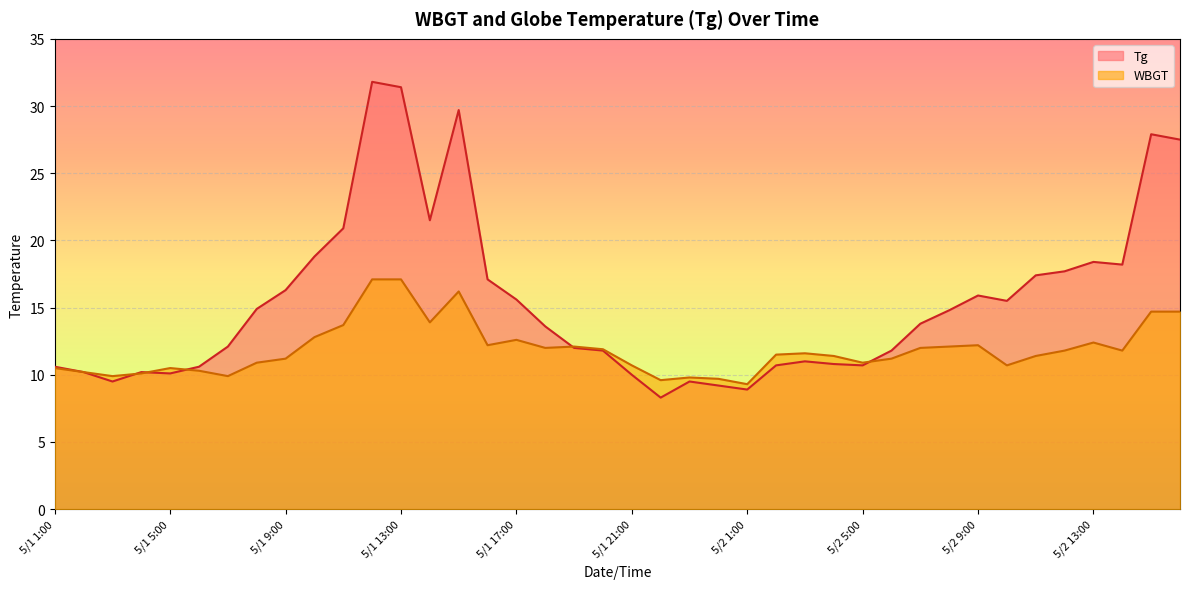

Which has a higher value, 5/1 18:00 or 5/1 5:00?

5/1 18:00